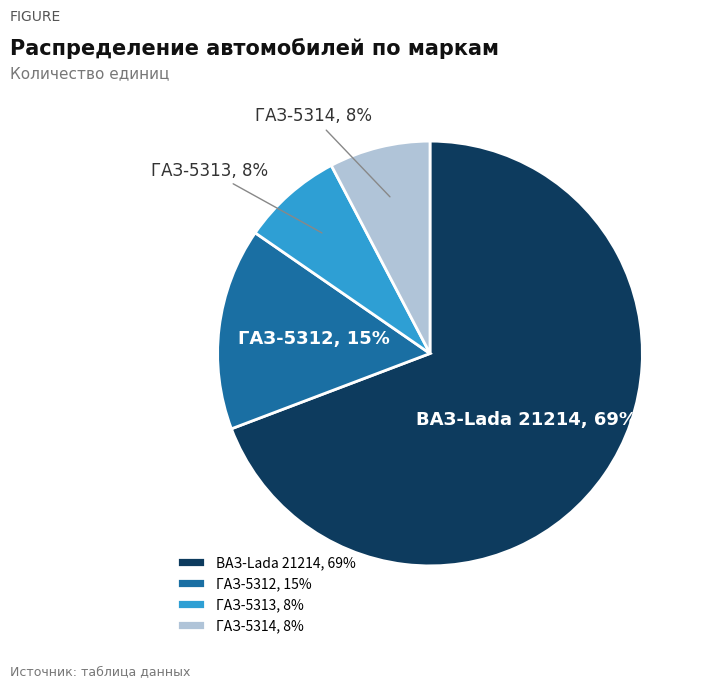

Between ГАЗ-5312 and ВАЗ-Lada 21214, which is larger?

ВАЗ-Lada 21214